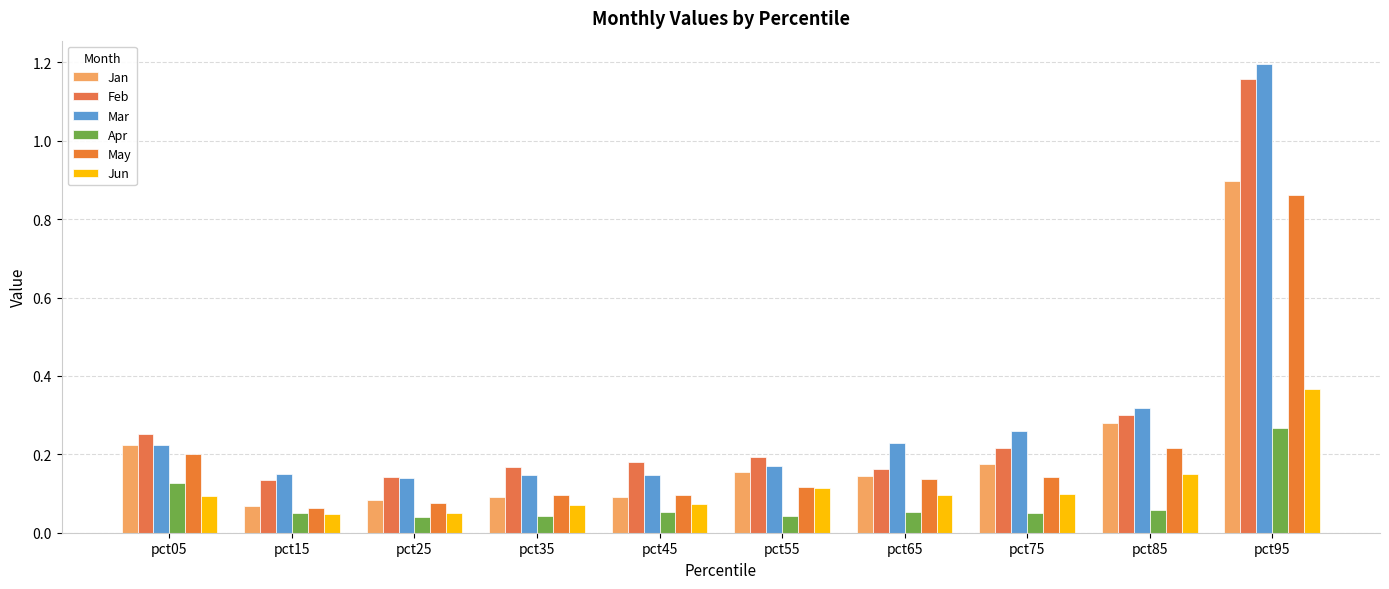

What is the approximate value of May at pct15?

0.1